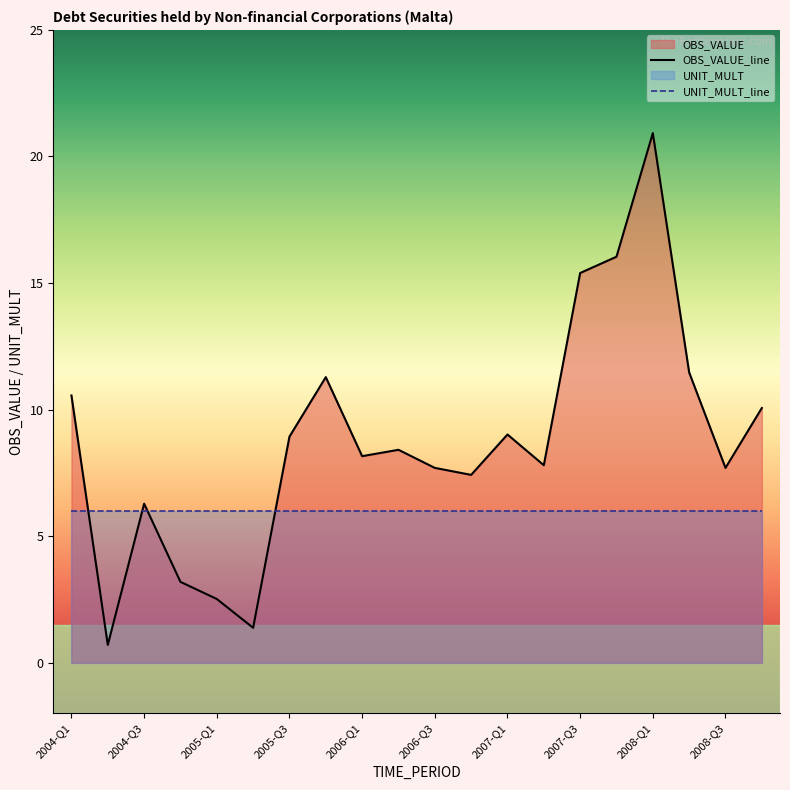

Reading left to right, transcribe all the data shown in this chart.

2004-Q1=10.6	2004-Q2=0.7	2004-Q3=6.3	2004-Q4=3.2	2005-Q1=2.5	2005-Q2=1.4	2005-Q3=8.9	2005-Q4=11.3	2006-Q1=8.2	2006-Q2=8.4	2006-Q3=7.7	2006-Q4=7.4	2007-Q1=9.0	2007-Q2=7.8	2007-Q3=15.4	2007-Q4=16.0	2008-Q1=20.9	2008-Q2=11.5	2008-Q3=7.7	2008-Q4=10.1